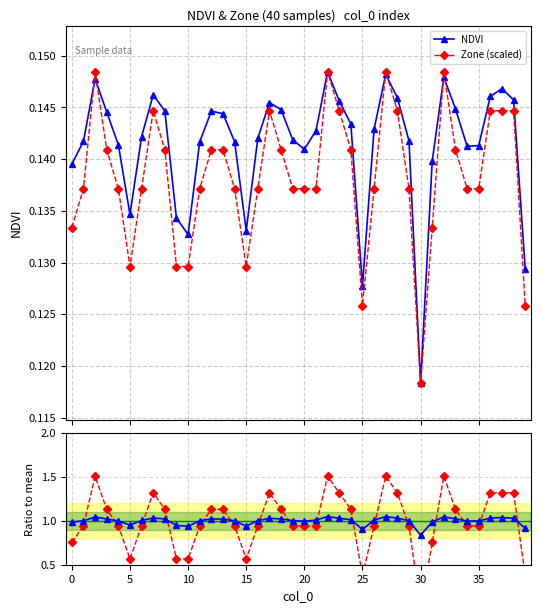

How many Zone (scaled) values are between 0 and 1?

40